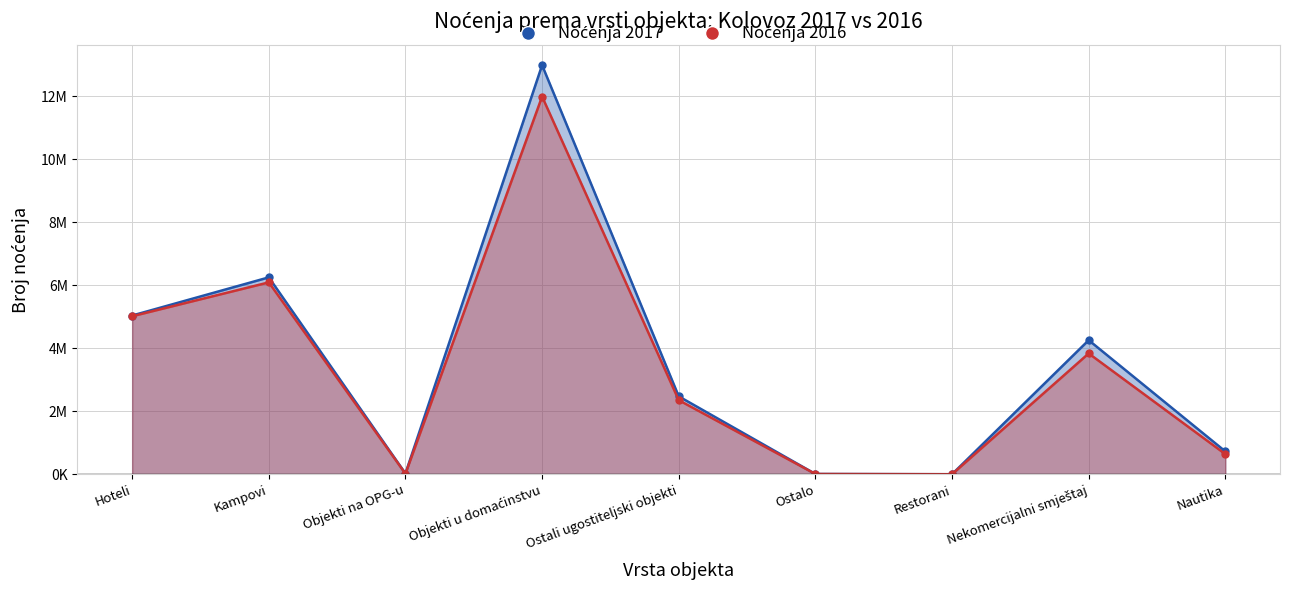

At which category does Noćenja 2016 reach its first local valley?

Objekti na OPG-u